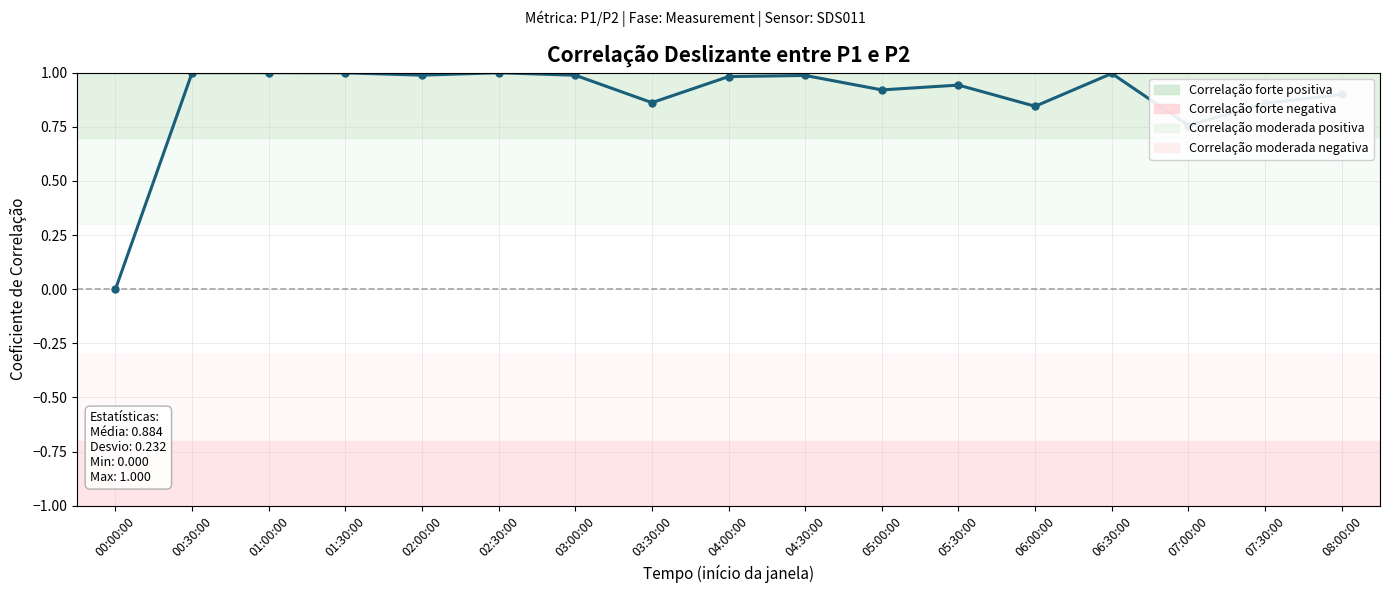

What is the difference between the maximum and minimum values?

1.0